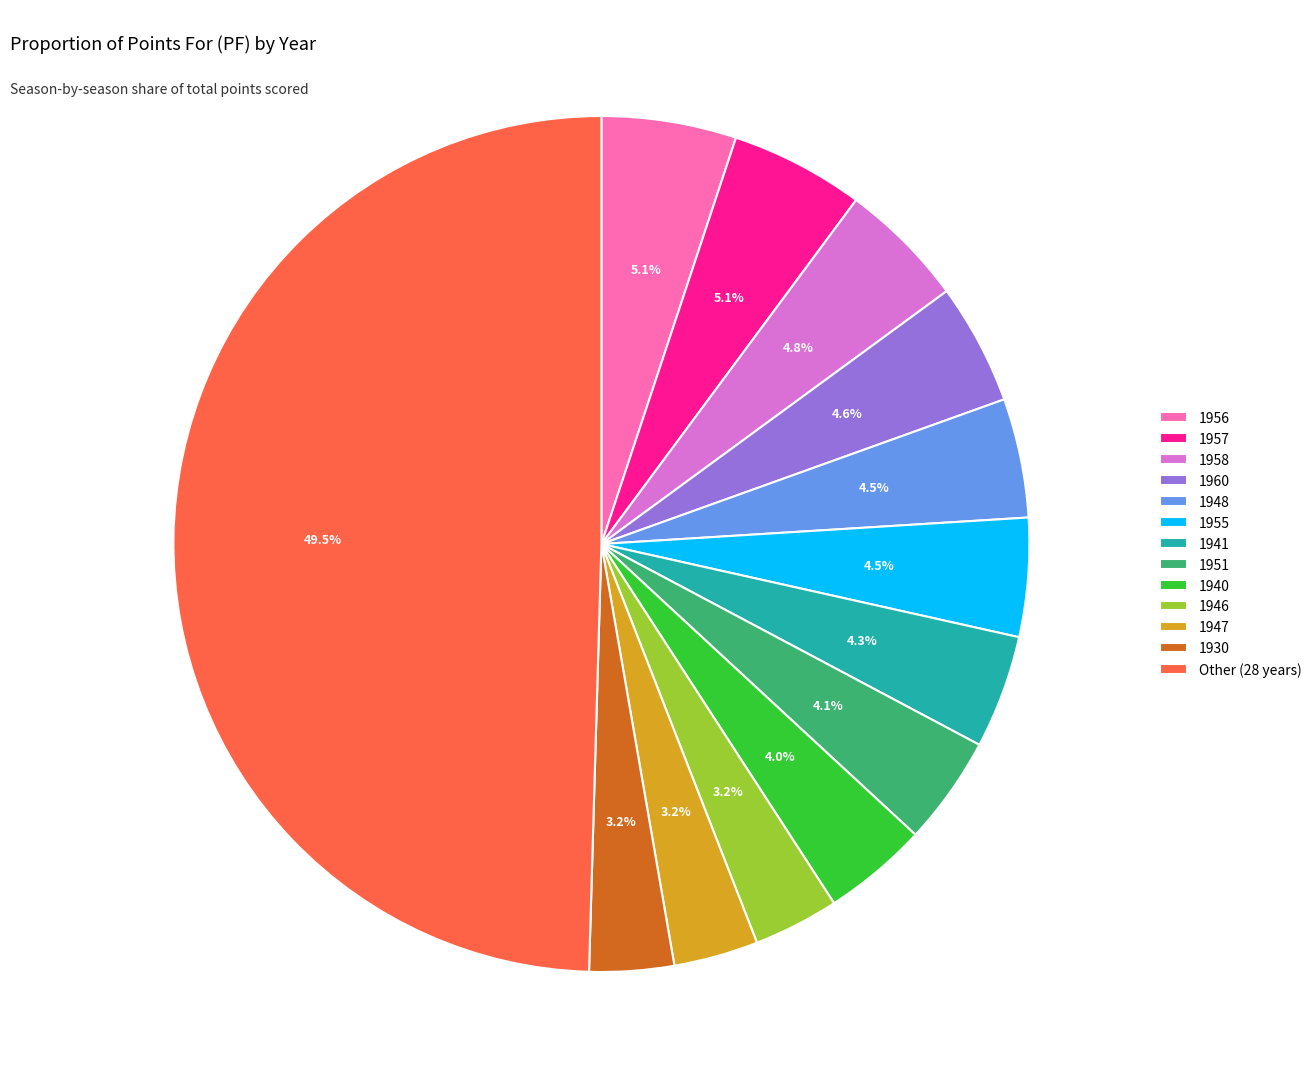

Between 1958 and 1951, which is larger?

1958